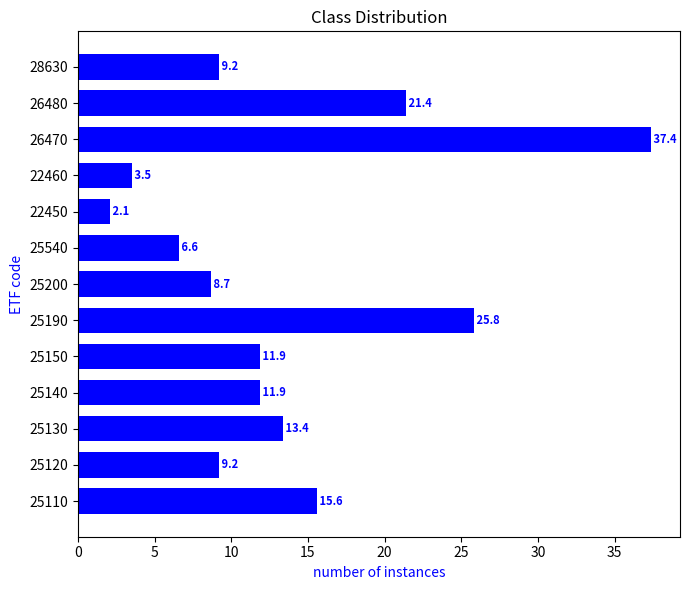

Is it true that the value at 25110 is 15.6?

True